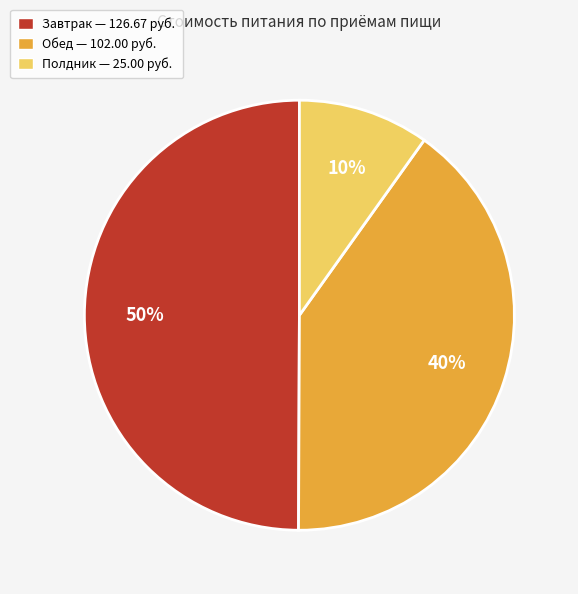

To the nearest percent, what percentage of the pie is Полдник?

10%